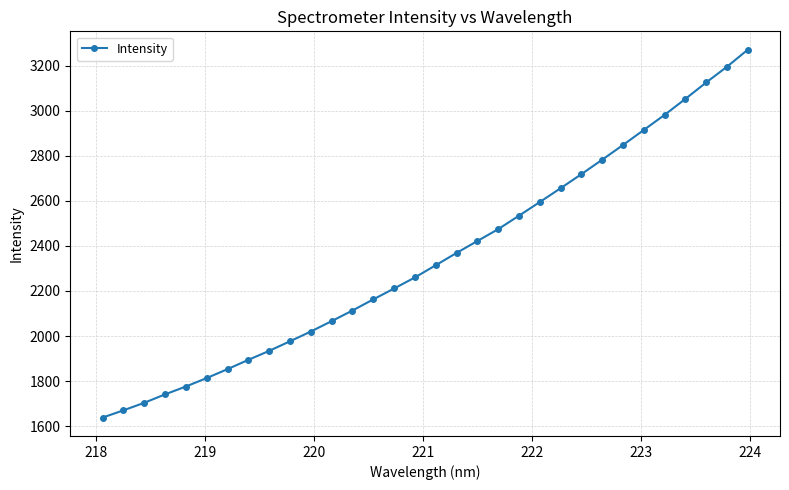

What is the value of the 25th point from the left?

2782.5